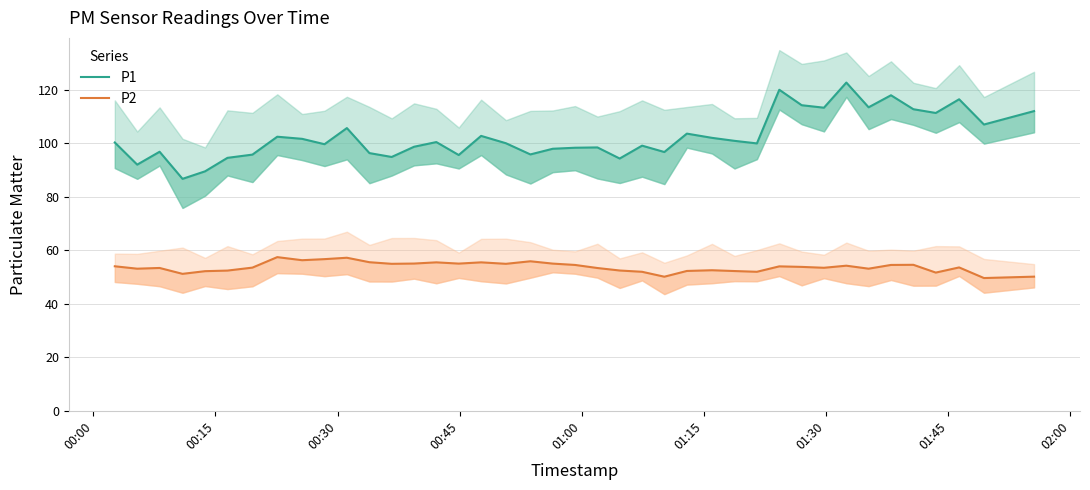

How many lines are shown in the chart?

2